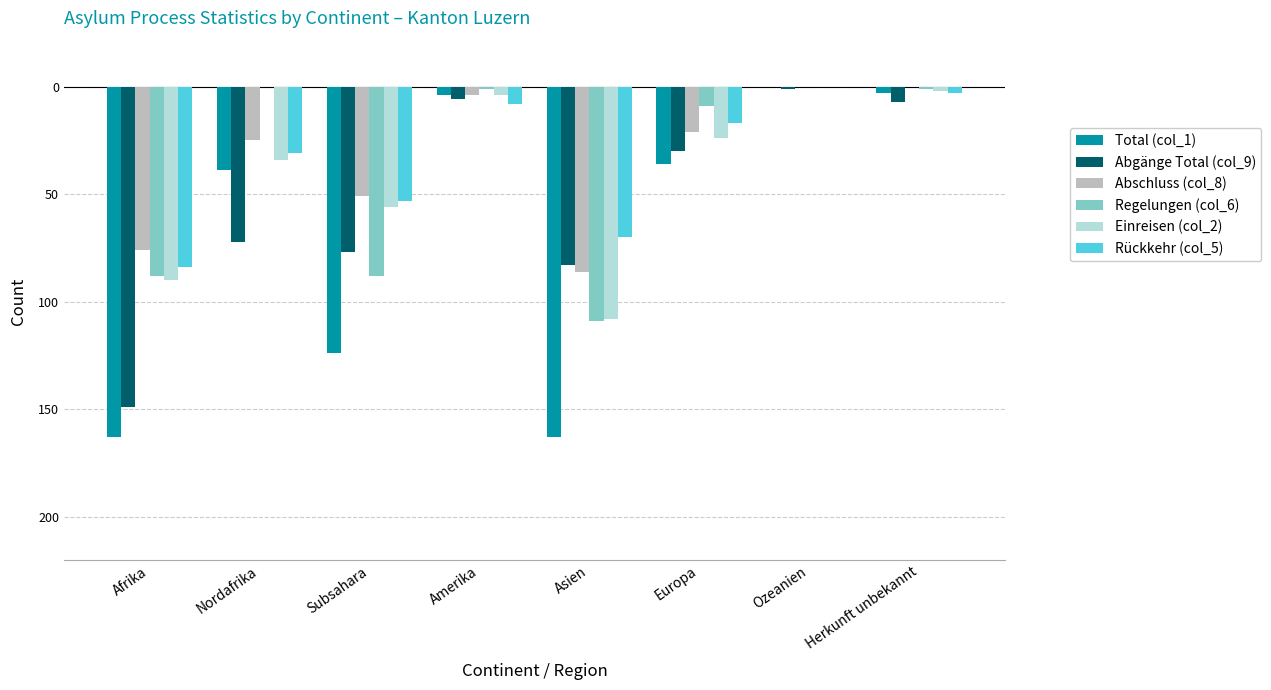

Reading right to left, transcribe all the data shown in this chart.

Total (col_1): -3	0	-36	-163	-4	-124	-39	-163
Abgänge Total (col_9): -7	-1	-30	-83	-6	-77	-72	-149
Abschluss (col_8): 0	0	-21	-86	-4	-51	-25	-76
Regelungen (col_6): -1	0	-9	-109	-1	-88	0	-88
Einreisen (col_2): -2	0	-24	-108	-4	-56	-34	-90
Rückkehr (col_5): -3	0	-17	-70	-8	-53	-31	-84